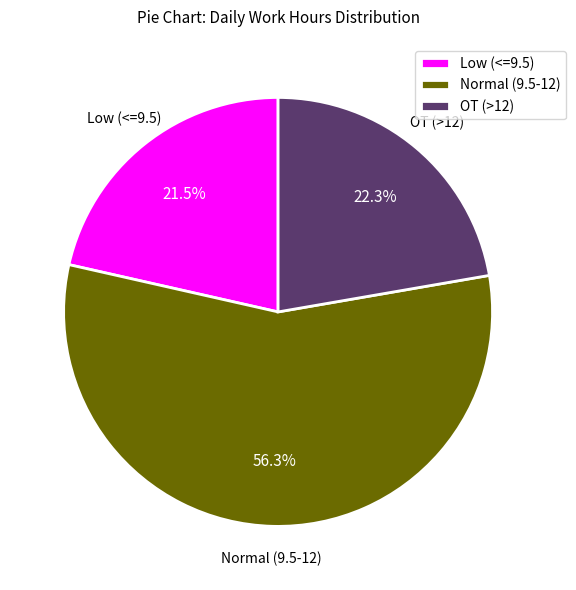

To the nearest percent, what is the average slice percentage?

33%